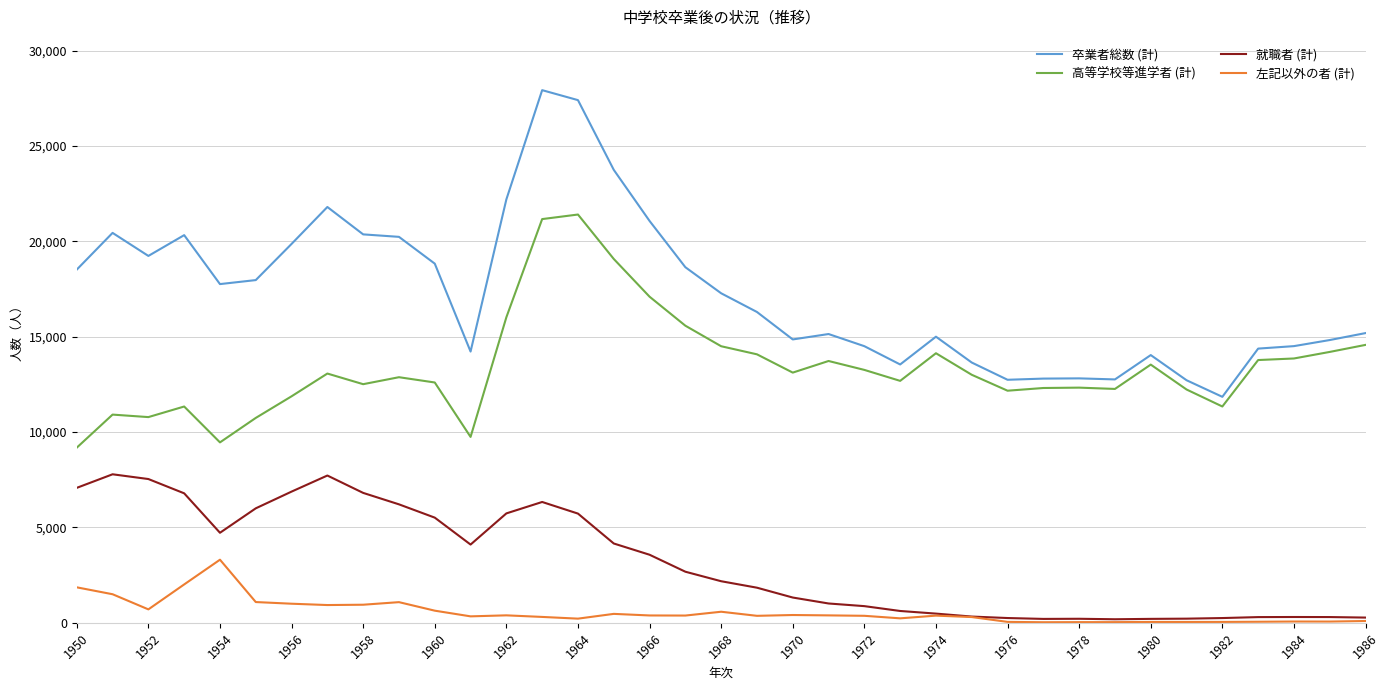

What is the maximum value for 就職者 (計)?

7789